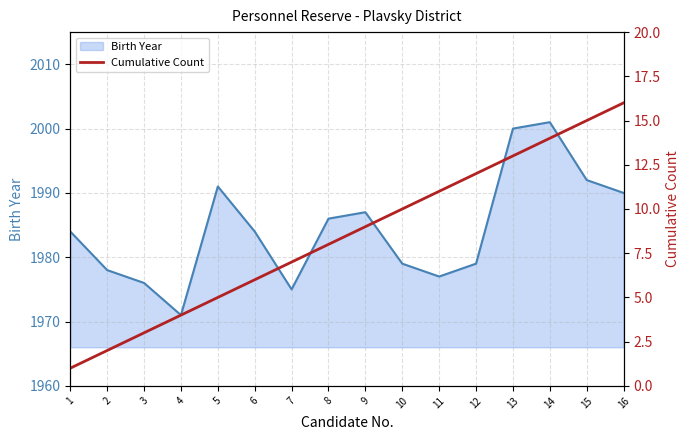

How many lines are shown in the chart?

1